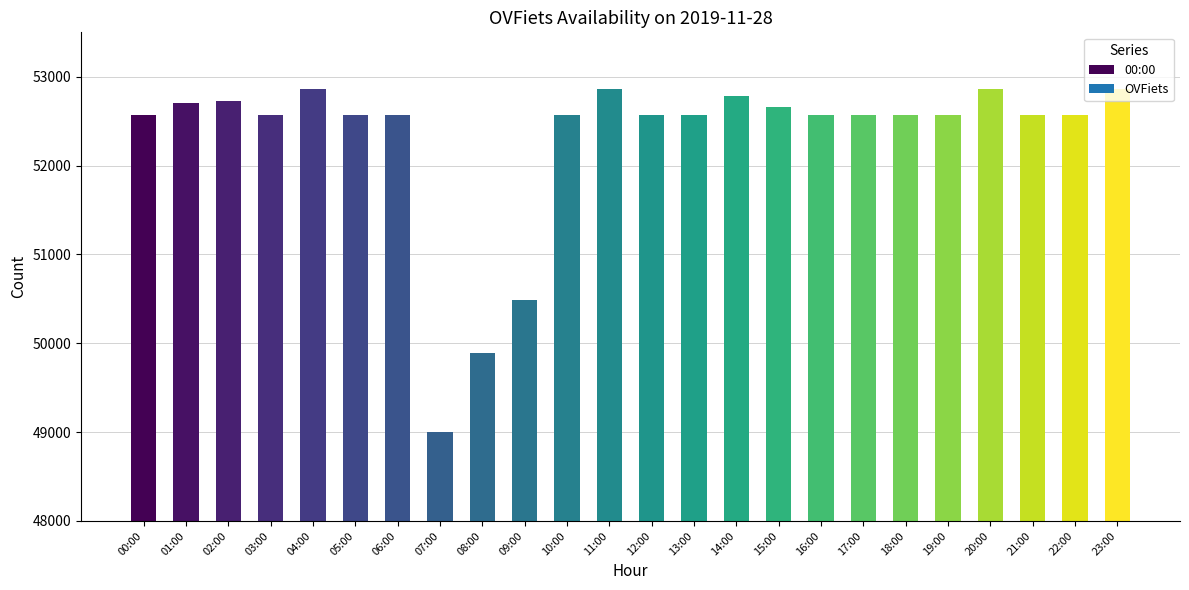

Between 01:00 and 08:00, which is larger?

01:00